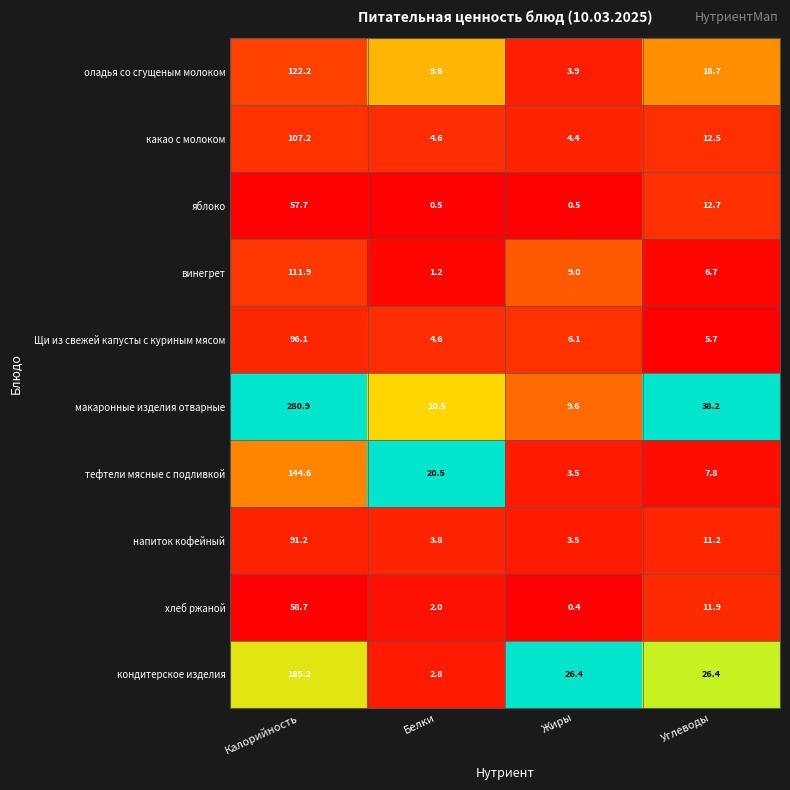

Which category has the highest value in the яблоко series?

Калорийность